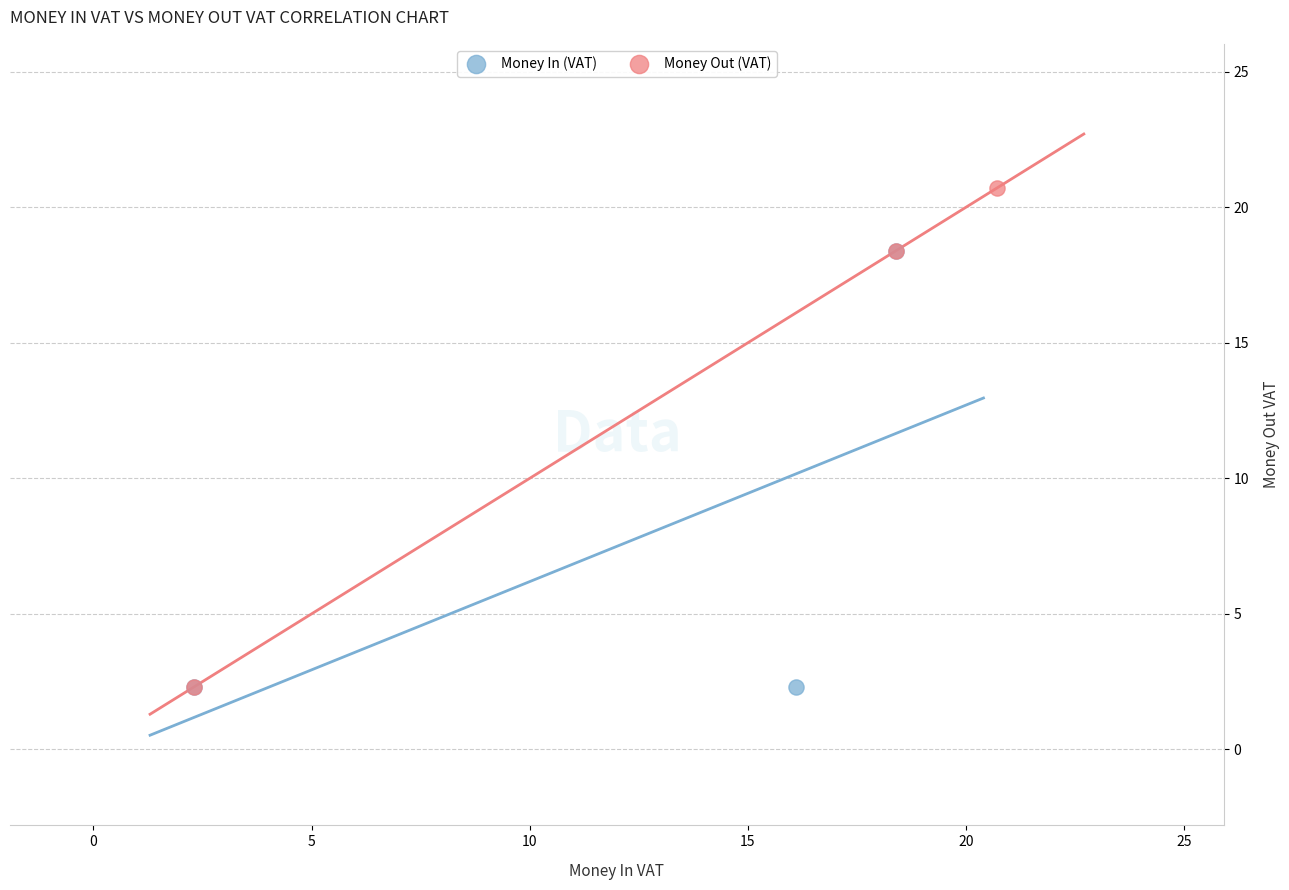

Which series has the widest spread of Y values?

Money Out (VAT)